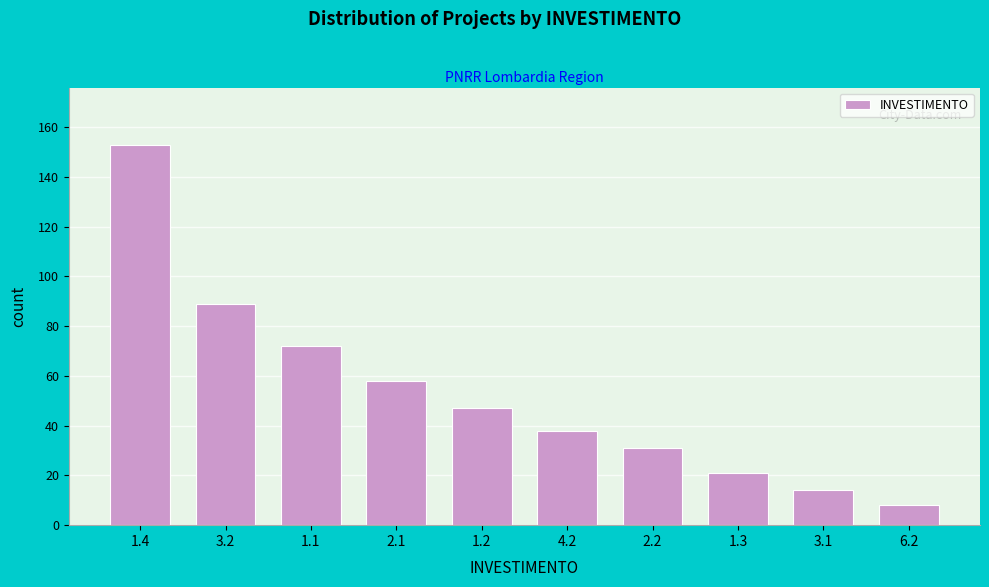

Reading left to right, what are all the values shown in this chart?

1.4=153	3.2=89	1.1=72	2.1=58	1.2=47	4.2=38	2.2=31	1.3=21	3.1=14	6.2=8